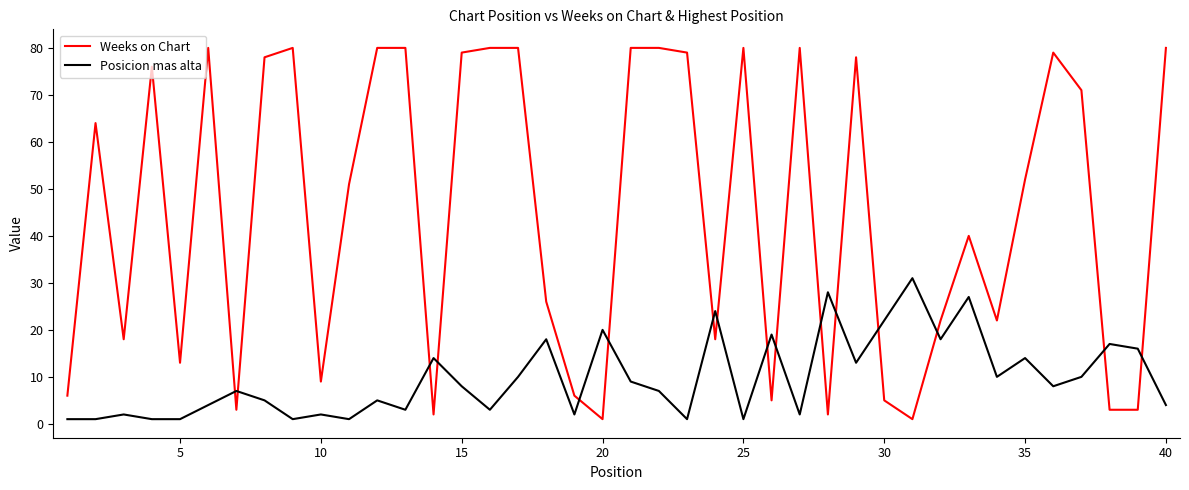

What is the difference between the maximum and minimum values in the Posicion mas alta series?

30